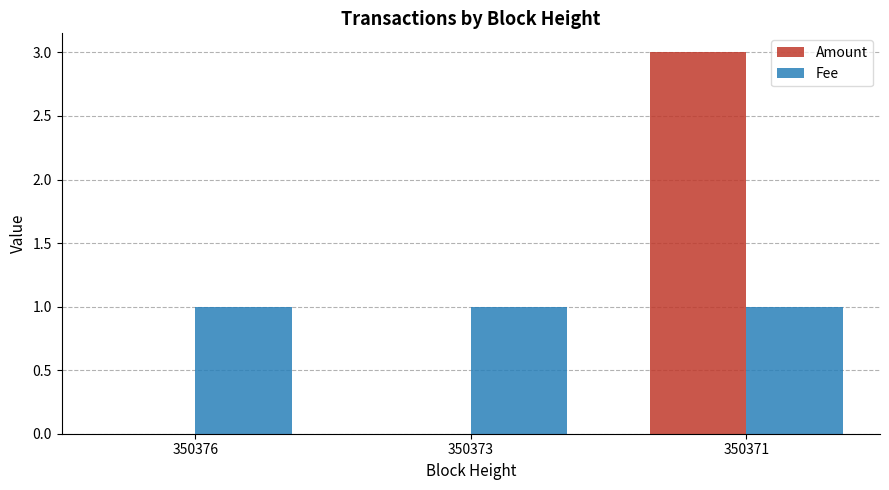

Reading left to right, transcribe all the data shown in this chart.

Amount: 0	0	3
Fee: 1	1	1